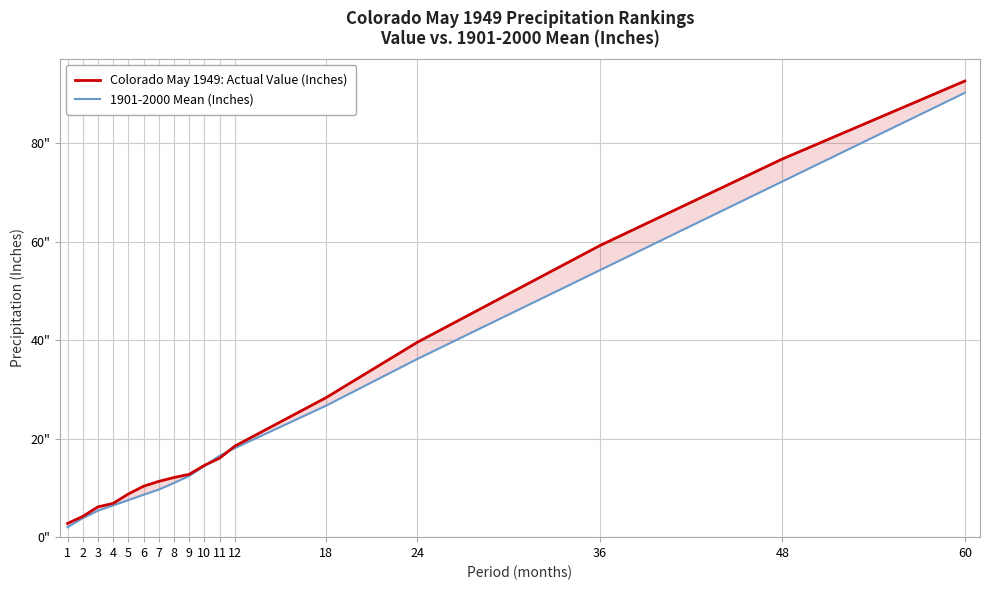

What is the difference between the maximum and second lowest values in the 1901-2000 Mean (Inches) series?

86.4